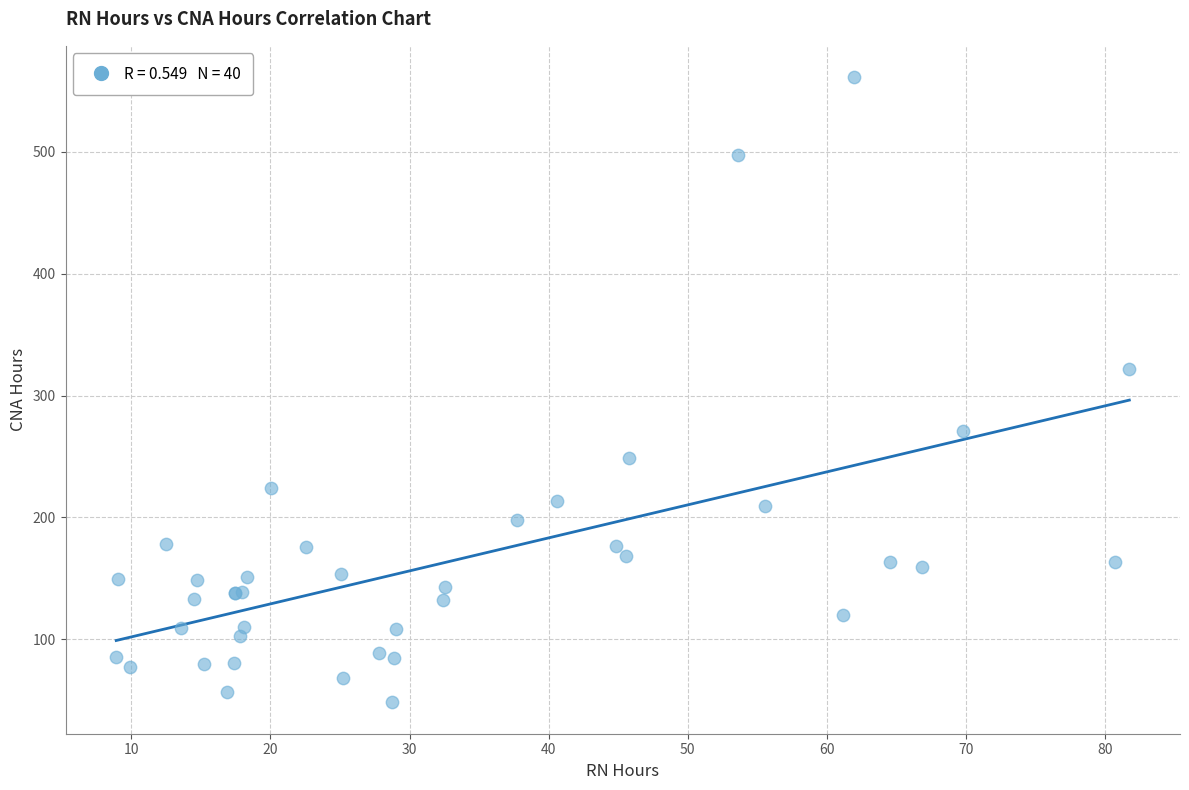

What Y value in the scatter plot is closest to 304?

322.1